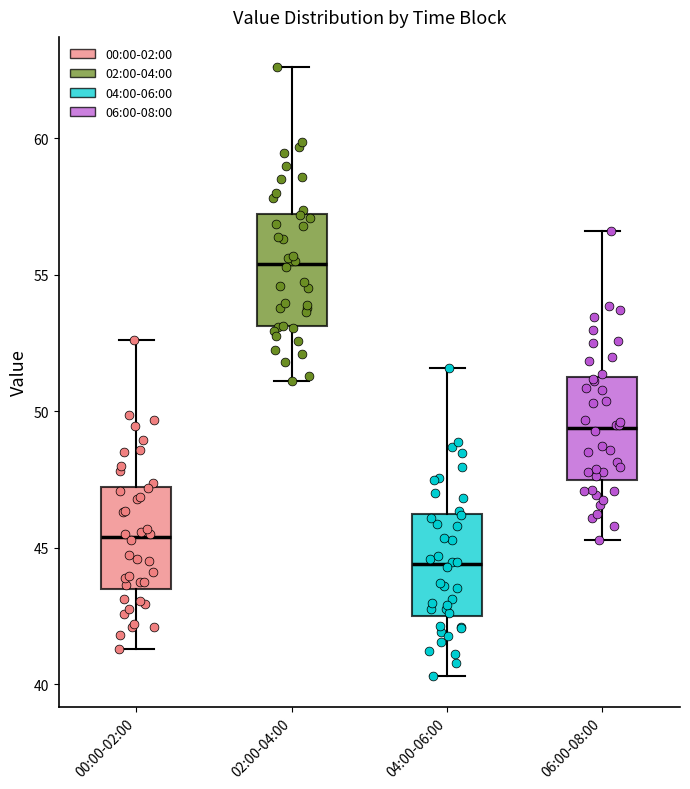

Reading left to right, read every box against the y-axis: the position of its median line, the range the box covers, and the ends of its whiskers. The values are not printed on the chart, so give them approximately, as read against the axis.

00:00-02:00: median 45.5, box 43.5 to 47.0, whiskers 41.5 to 52.5
02:00-04:00: median 55.5, box 53.0 to 57.0, whiskers 51.0 to 62.5
04:00-06:00: median 44.5, box 42.5 to 46.0, whiskers 40.5 to 51.5
06:00-08:00: median 49.5, box 47.5 to 51.0, whiskers 45.5 to 56.5